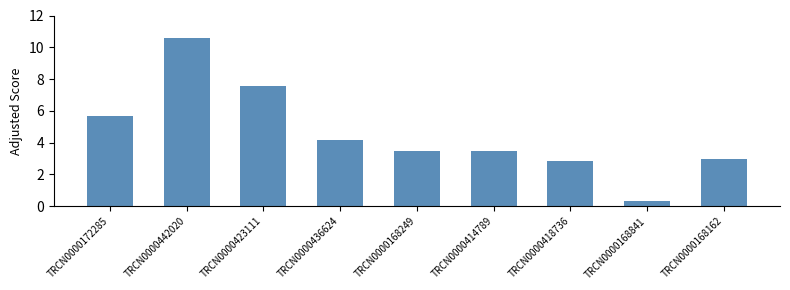

Between TRCN0000423111 and TRCN0000418736, which is larger?

TRCN0000423111